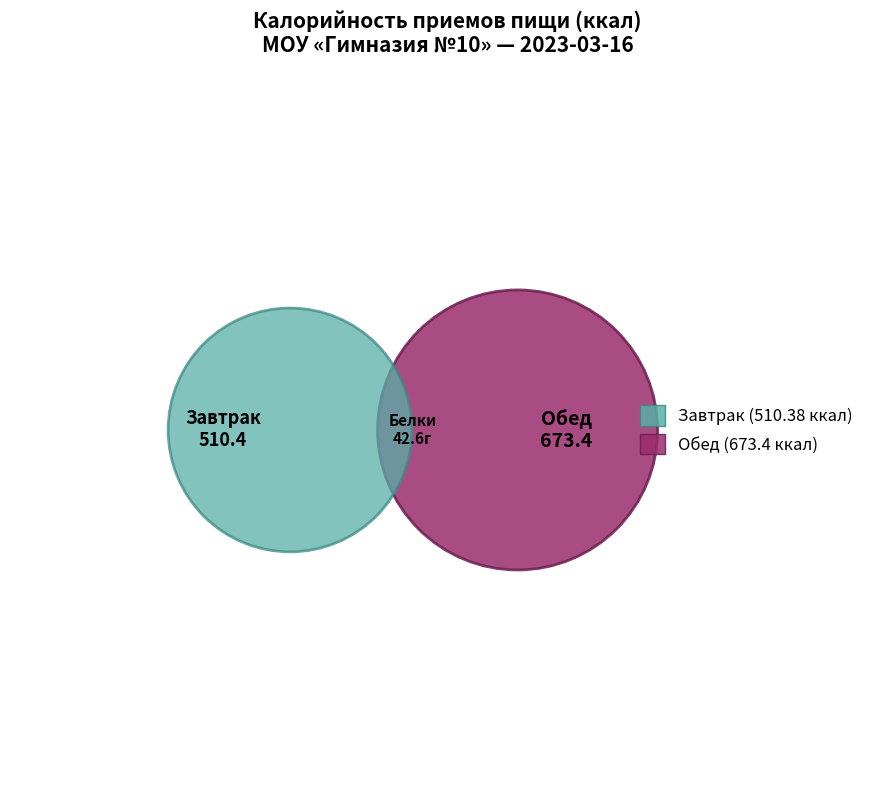

To the nearest percent, what is the average slice percentage?

50%